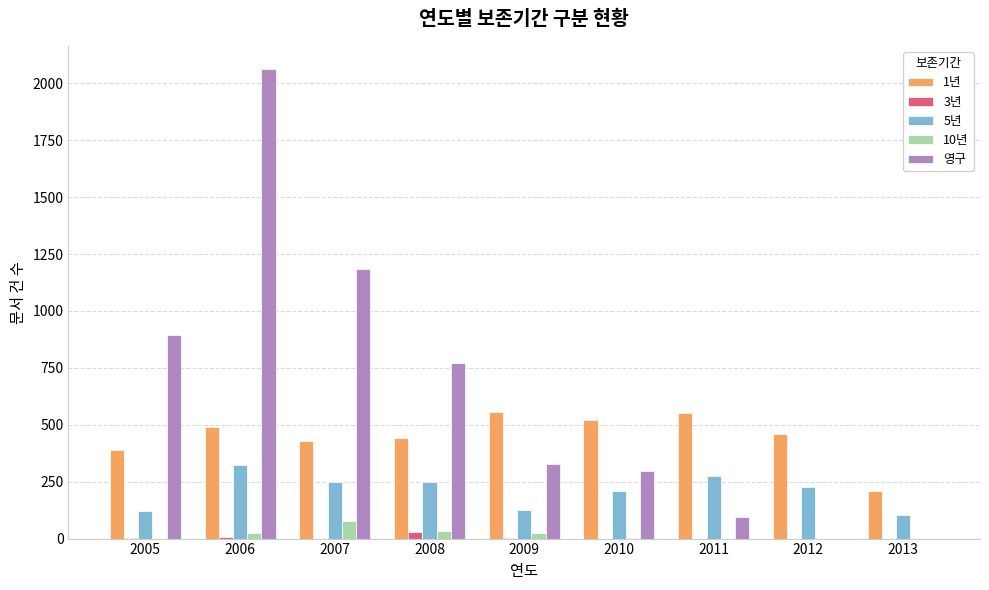

What is the total value across all series at 2005?

1414